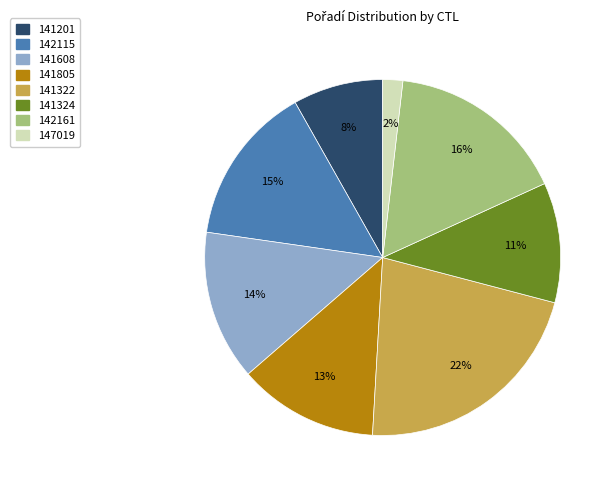

Is there a majority slice in this chart?

No